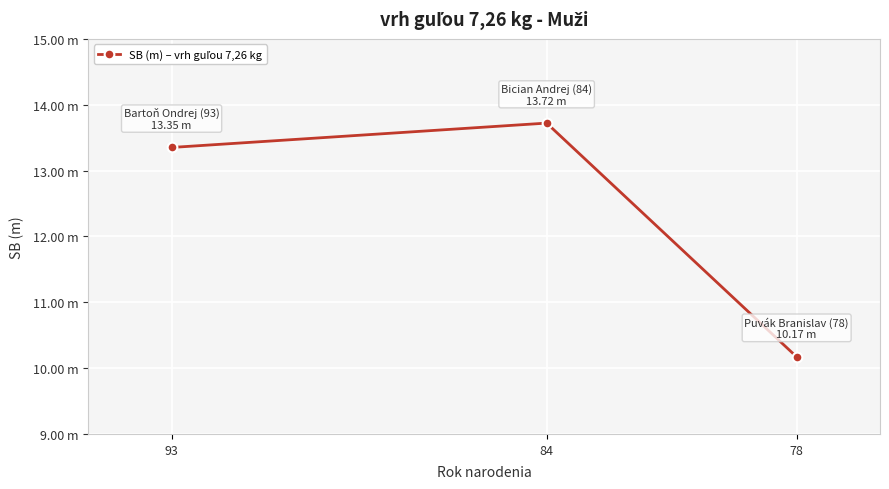

How many distinct data groups are displayed?

1